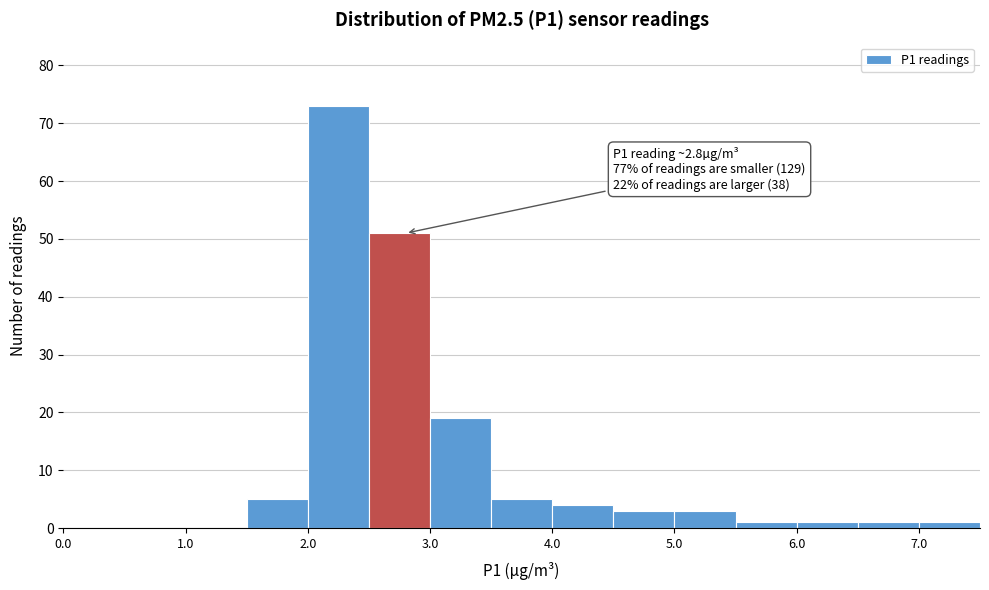

Over which range of the x-axis is the bar tallest?

2.0 to 2.5